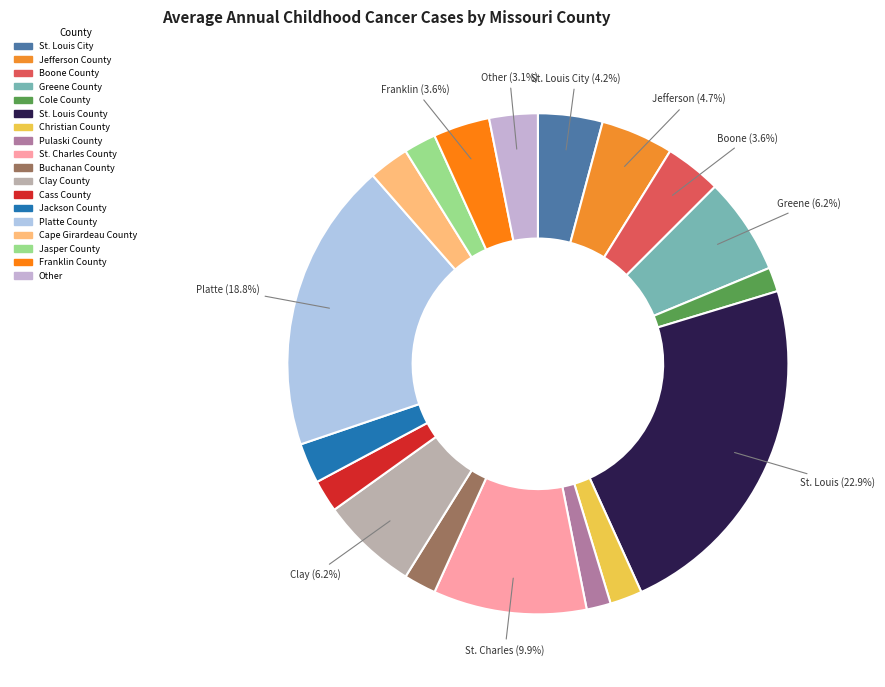

Does Jefferson County account for over 50% of the chart?

No